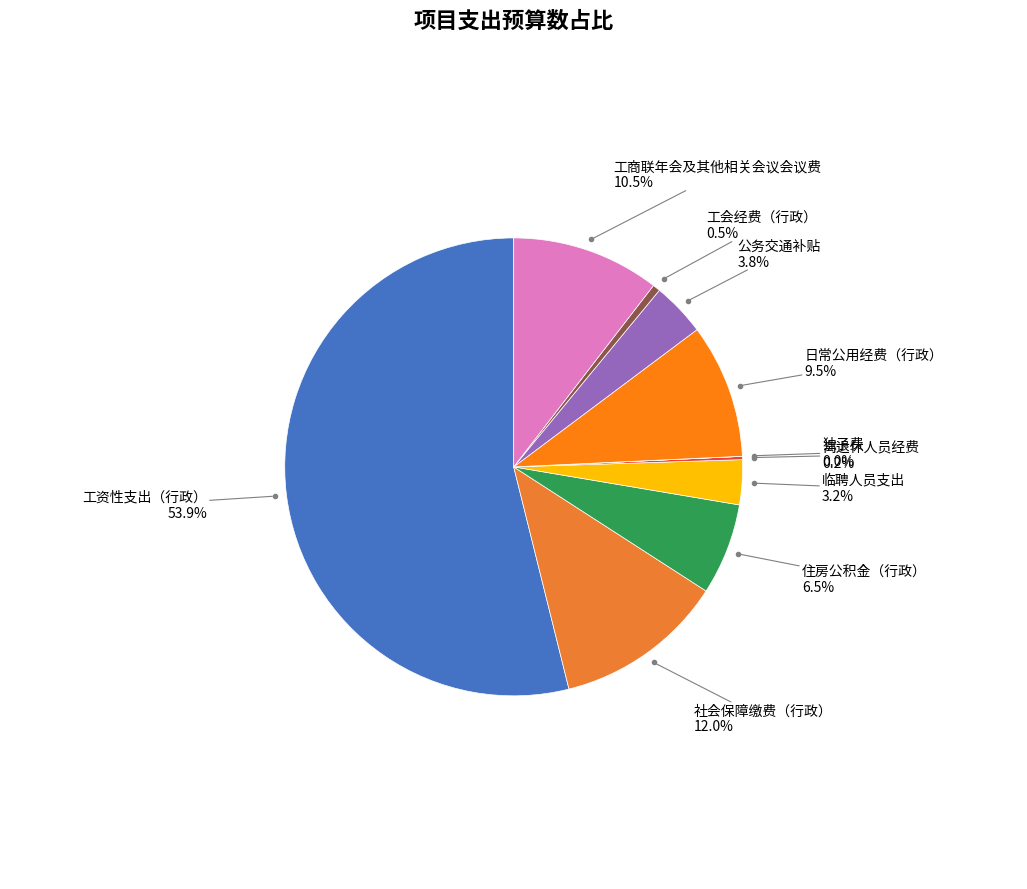

Which slice represents more than half of the pie?

工资性支出（行政）